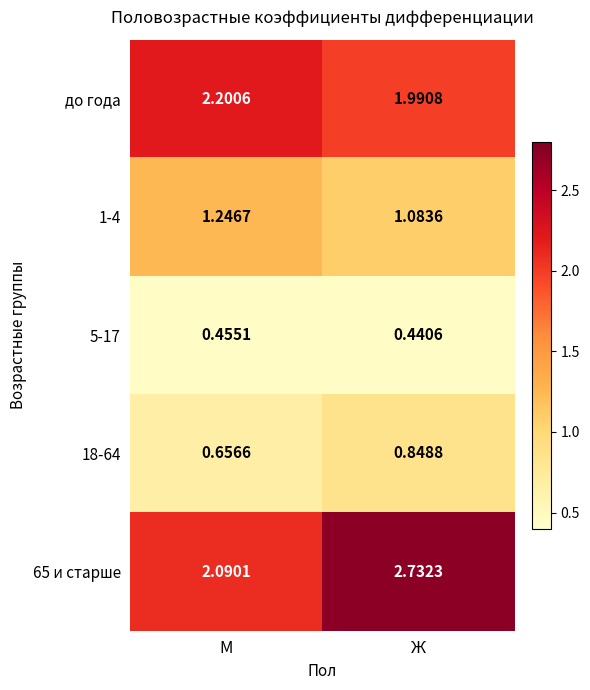

Rank the categories by до года value from lowest to highest.

Ж, М